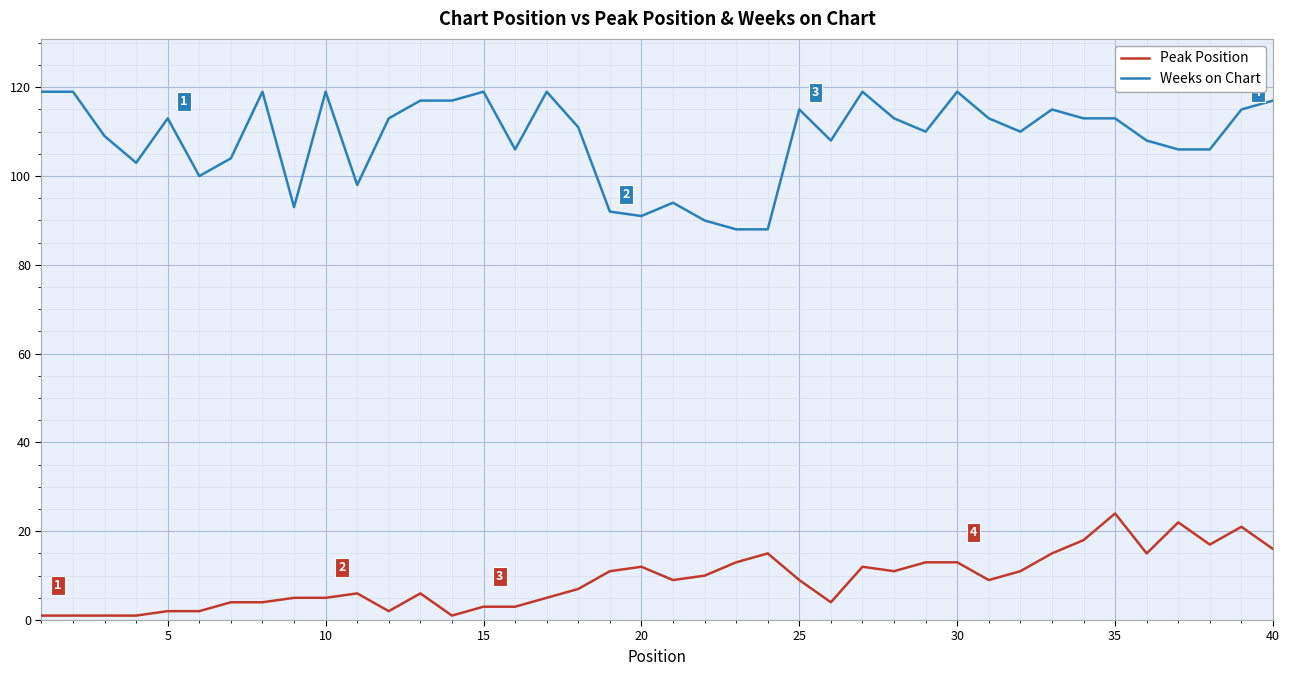

At how many categories does at least one series exceed 54?

40